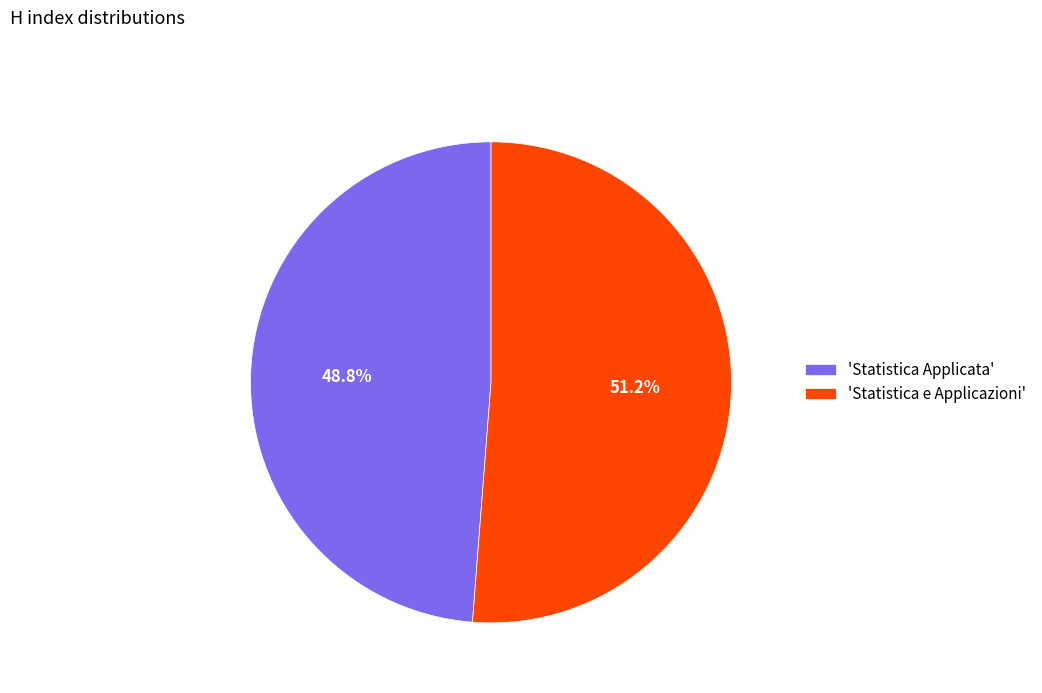

Which slice is the smallest?

'Statistica Applicata'